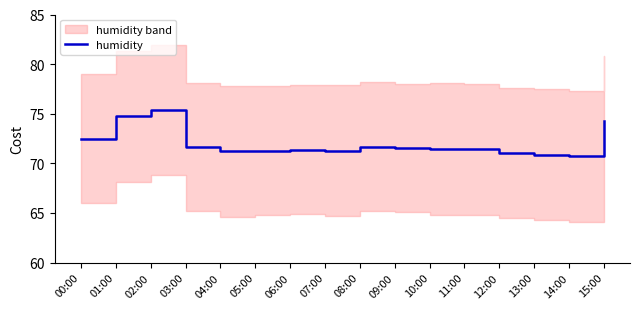

What is the label of the 5th point from the left?

04:00